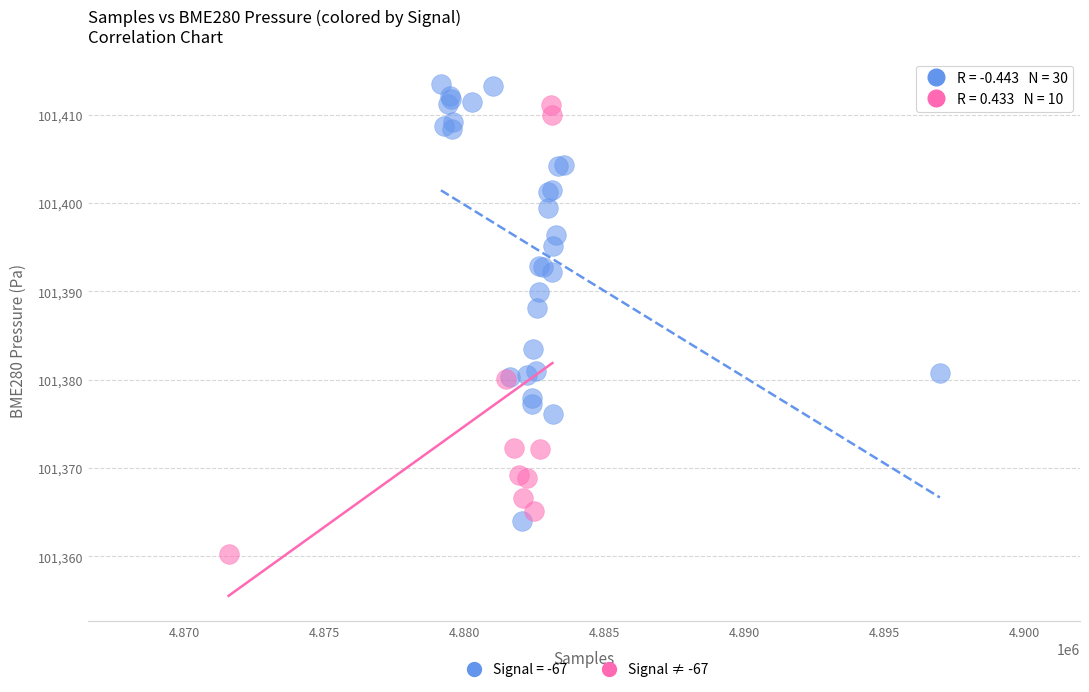

Which series reaches the minimum Y coordinate?

Signal ≠ -67